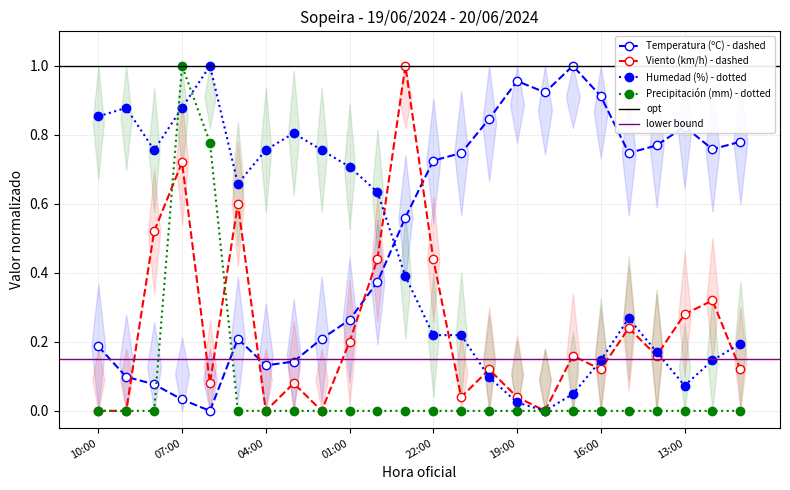

What is the difference between the maximum and second lowest values in the Temperatura (ºC) series?

1.0